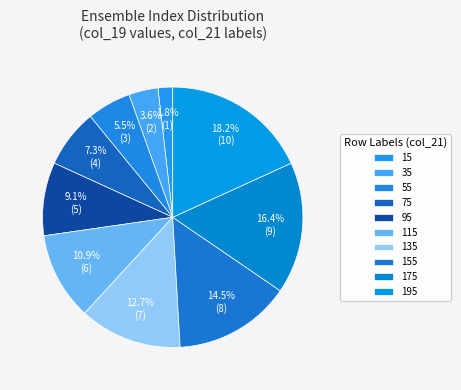

The 35 slice represents 17% of the pie. True or false?

False